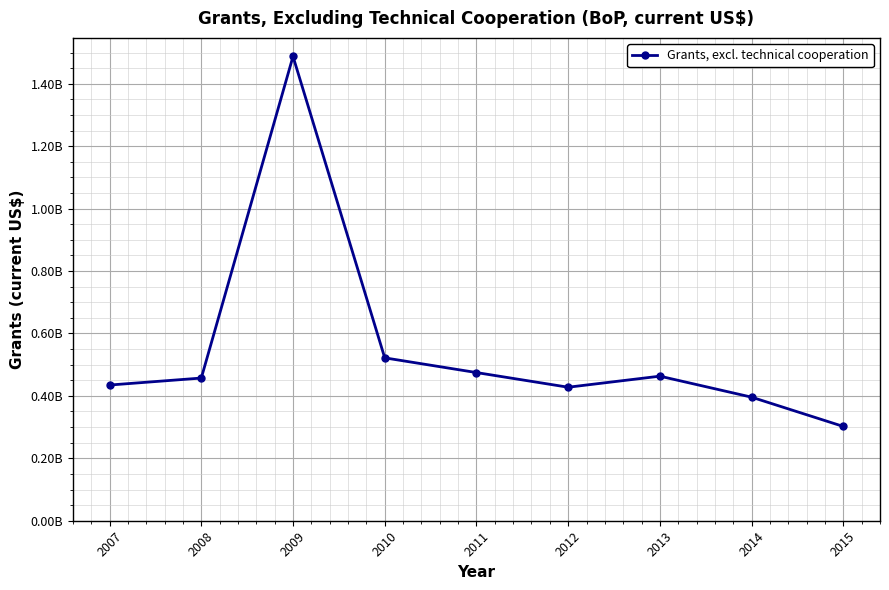

Does the chart display data point markers on the line(s)?

Yes